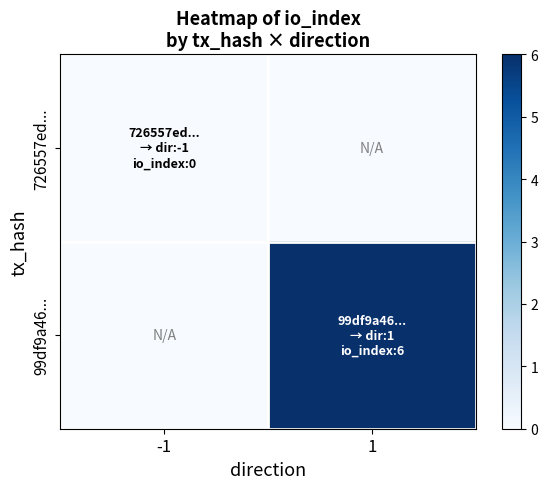

List the series in order of their peak value, lowest first.

726557ed..., 99df9a46...